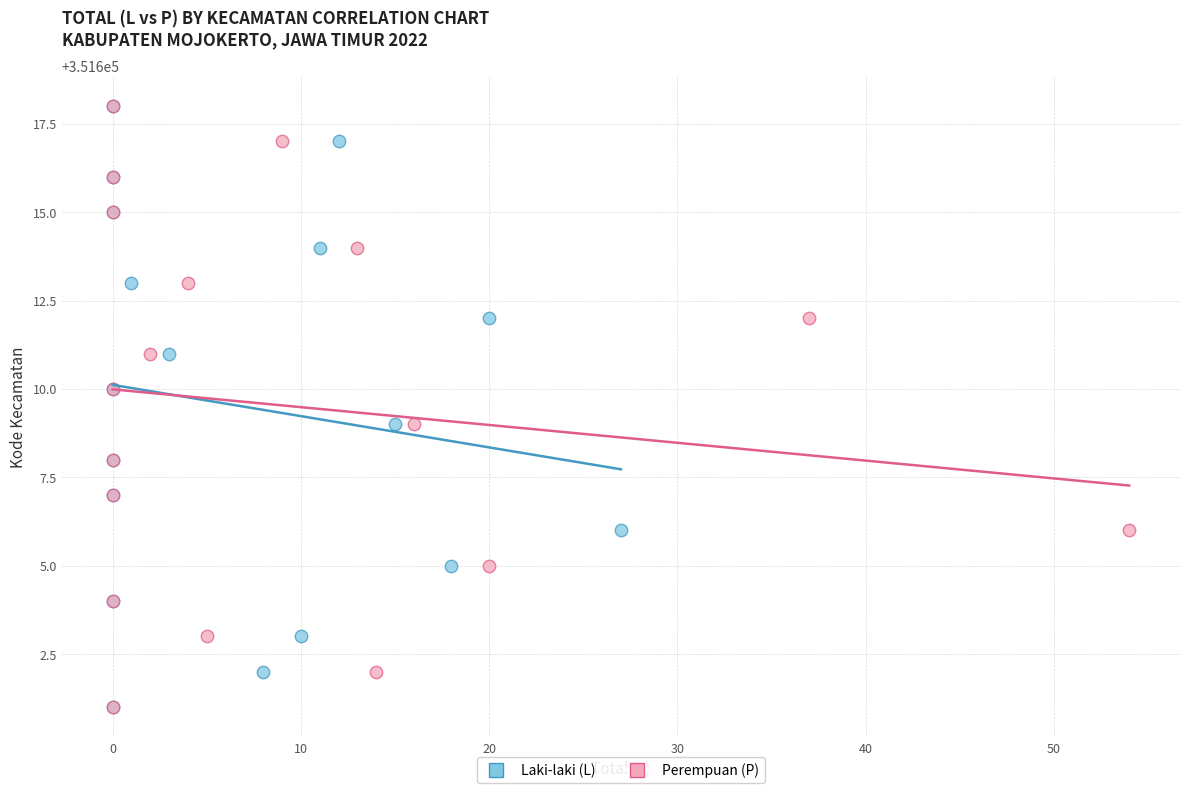

What are all the series names shown in the legend?

Laki-laki (L), Perempuan (P)